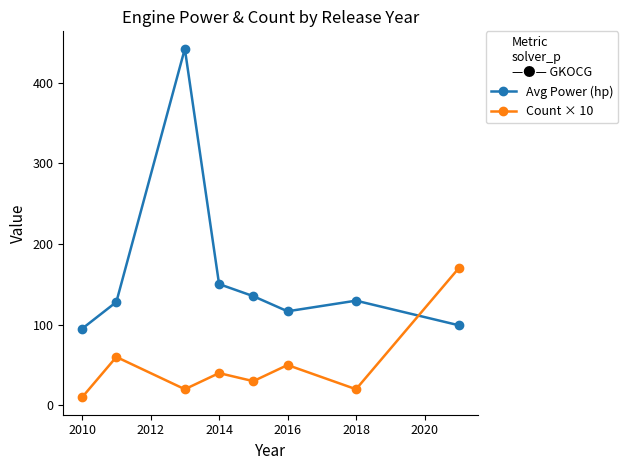

How many lines are shown in the chart?

2